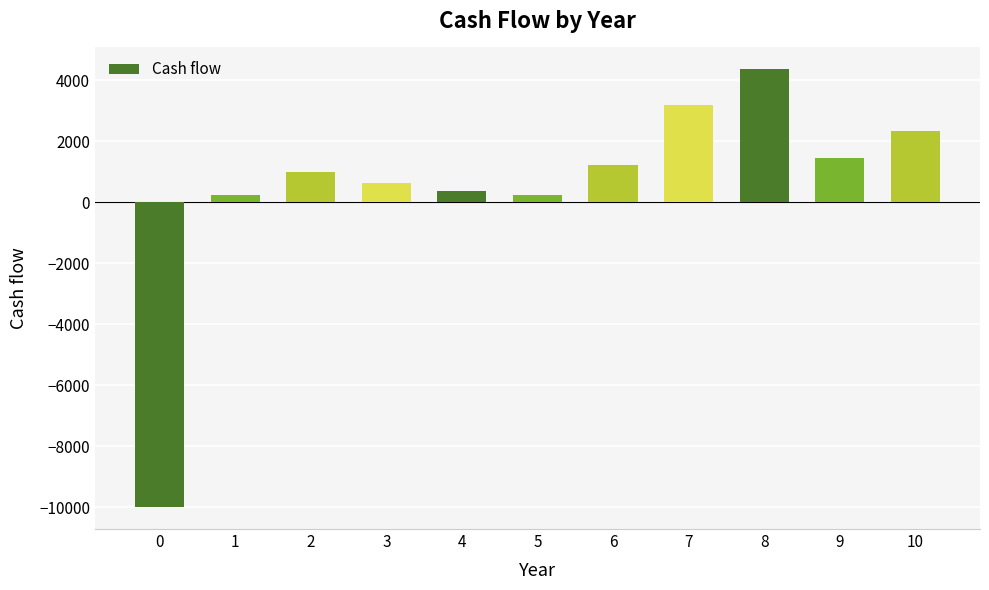

Read the value at 7, to the nearest 50.

3200